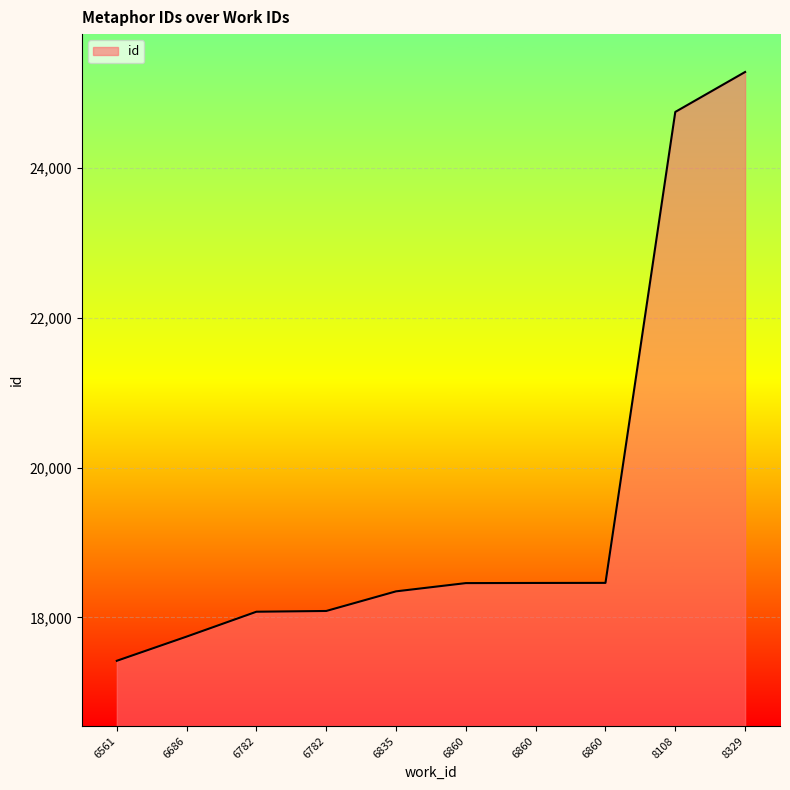

Rank the categories by value from lowest to highest.

6561, 6686, 6782, 6782, 6835, 6860, 6860, 6860, 8108, 8329